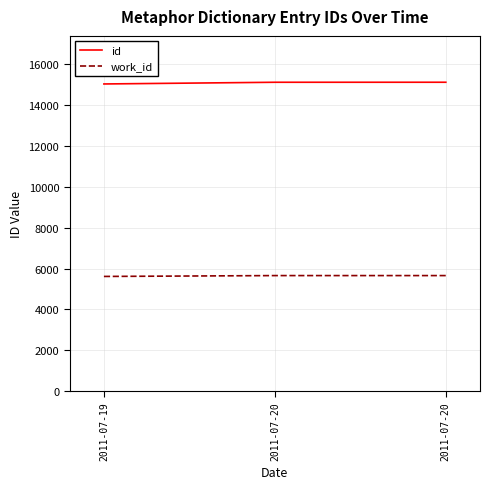

Is this an area chart (filled region under the line)?

No